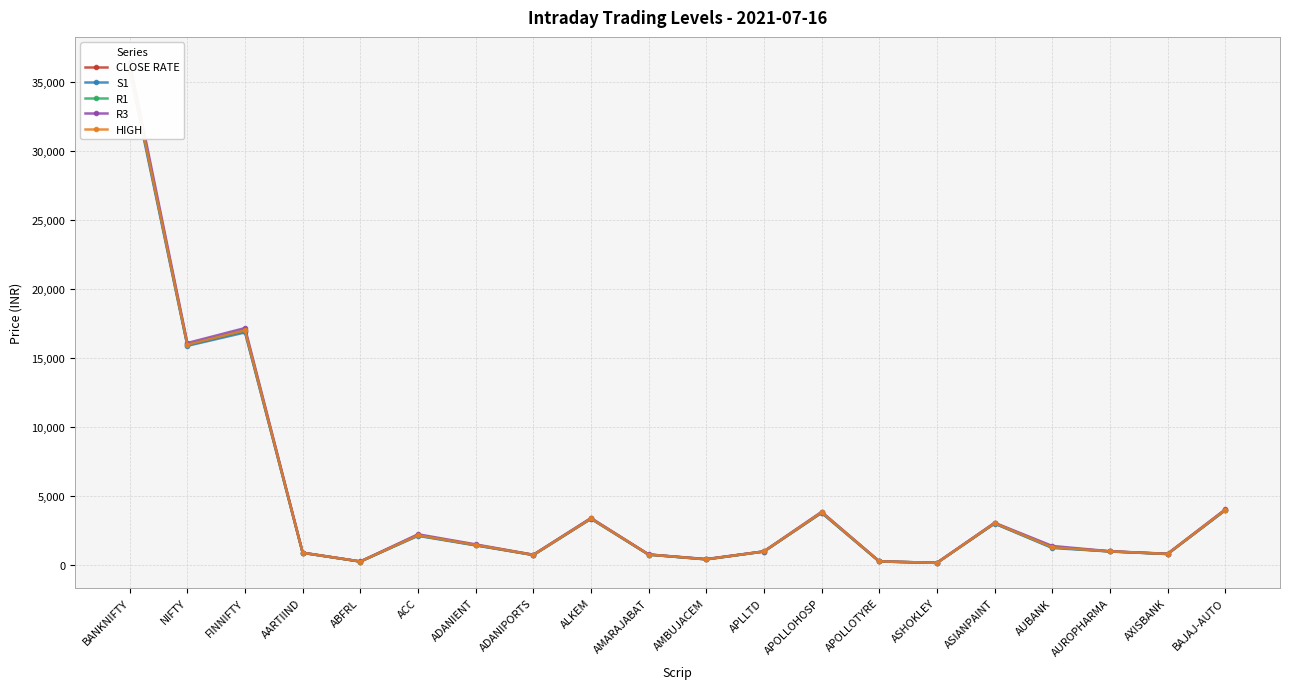

Reading right to left, list all the values displayed in this chart.

CLOSE RATE: BAJAJ-AUTO=3956.3	AXISBANK=774.8	AUROPHARMA=958.9	AUBANK=1253.7	ASIANPAINT=2993.4	ASHOKLEY=128.9	APOLLOTYRE=232.1	APOLLOHOSP=3773.0	APLLTD=954.0	AMBUJACEM=387.2	AMARAJABAT=728.6	ALKEM=3341.6	ADANIPORTS=702.1	ADANIENT=1413.4	ACC=2123.9	ABFRL=224.7	AARTIIND=856.2	FINNIFTY=16935.2	NIFTY=15937.3	BANKNIFTY=35988.2
S1: BAJAJ-AUTO=3940.4	AXISBANK=769.3	AUROPHARMA=955.6	AUBANK=1208.2	ASIANPAINT=2980.1	ASHOKLEY=128.2	APOLLOTYRE=229.8	APOLLOHOSP=3757.0	APLLTD=950.2	AMBUJACEM=378.4	AMARAJABAT=725.8	ALKEM=3324.8	ADANIPORTS=696.0	ADANIENT=1396.2	ACC=2089.4	ABFRL=222.9	AARTIIND=852.9	FINNIFTY=16850.6	NIFTY=15880.1	BANKNIFTY=35781.9
R1: BAJAJ-AUTO=3975.8	AXISBANK=779.7	AUROPHARMA=964.1	AUBANK=1282.0	ASIANPAINT=3010.7	ASHOKLEY=129.5	APOLLOTYRE=236.2	APOLLOHOSP=3795.5	APLLTD=958.3	AMBUJACEM=392.5	AMARAJABAT=733.2	ALKEM=3354.5	ADANIPORTS=708.8	ADANIENT=1432.8	ACC=2146.2	ABFRL=227.3	AARTIIND=861.8	FINNIFTY=17009.9	NIFTY=15981.0	BANKNIFTY=36131.2
R3: BAJAJ-AUTO=4011.1	AXISBANK=790.2	AUROPHARMA=972.5	AUBANK=1355.8	ASIANPAINT=3041.2	ASHOKLEY=130.9	APOLLOTYRE=242.6	APOLLOHOSP=3834.1	APLLTD=966.4	AMBUJACEM=406.7	AMARAJABAT=740.6	ALKEM=3384.2	ADANIPORTS=721.5	ADANIENT=1469.4	ACC=2203.0	ABFRL=231.8	AARTIIND=870.8	FINNIFTY=17169.1	NIFTY=16082.0	BANKNIFTY=36480.6
HIGH: BAJAJ-AUTO=3979.3	AXISBANK=779.1	AUROPHARMA=966.0	AUBANK=1265.0	ASIANPAINT=3014.6	ASHOKLEY=129.4	APOLLOTYRE=238.0	APOLLOHOSP=3802.1	APLLTD=958.8	AMBUJACEM=389.0	AMARAJABAT=735.0	ALKEM=3350.8	ADANIPORTS=709.4	ADANIENT=1435.0	ACC=2134.0	ABFRL=228.3	AARTIIND=864.0	FINNIFTY=16999.9	NIFTY=15967.5	BANKNIFTY=36067.9